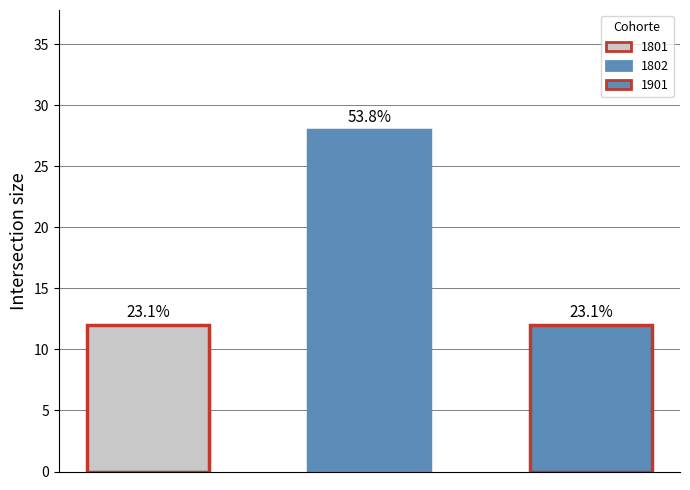

Where is the data nearest to the value 19?

1801